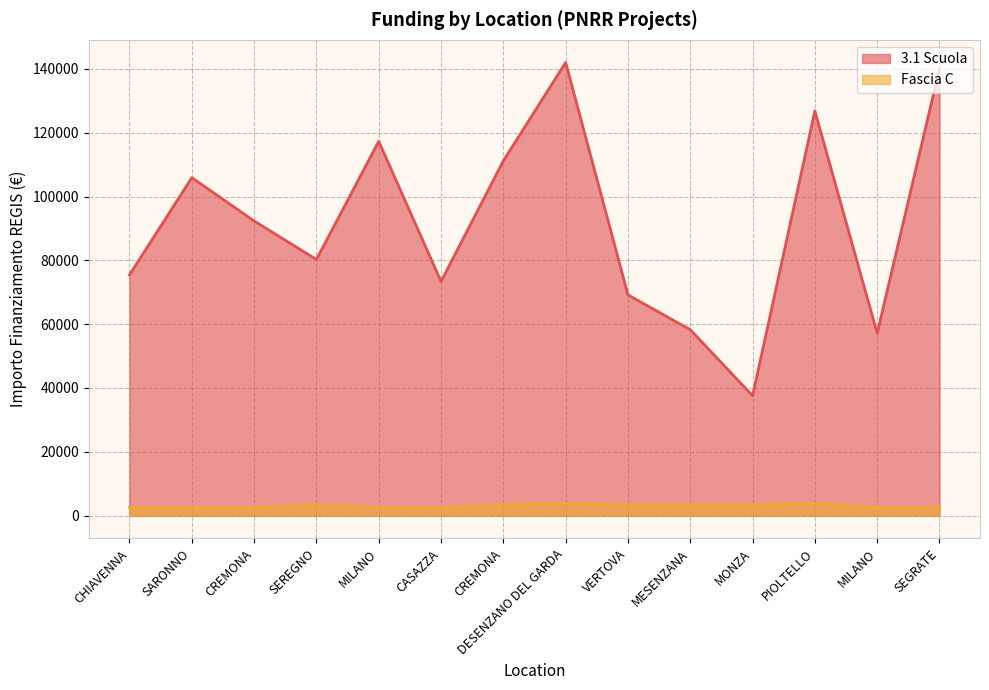

Is the value of 3.1 Scuola at MONZA greater than the value of Fascia C at CREMONA?

Yes